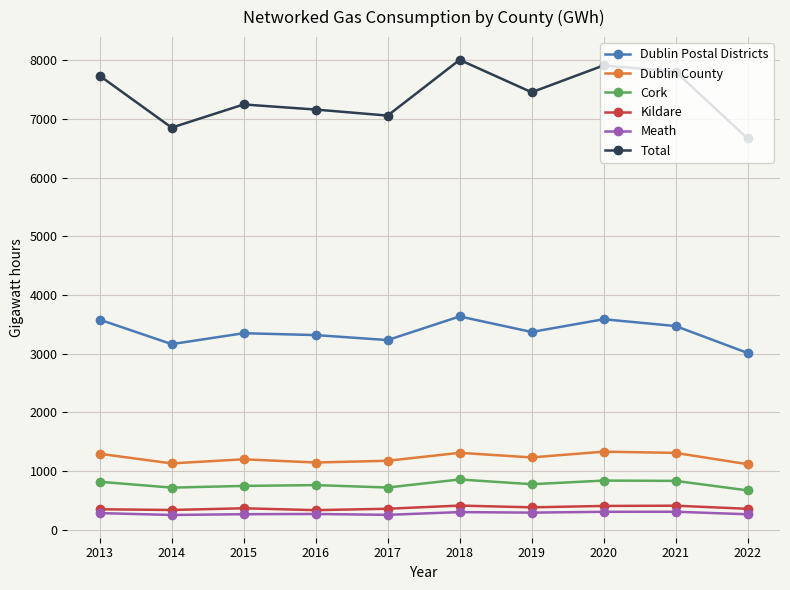

The Dublin County series shows 1332 at 2020. True or false?

True